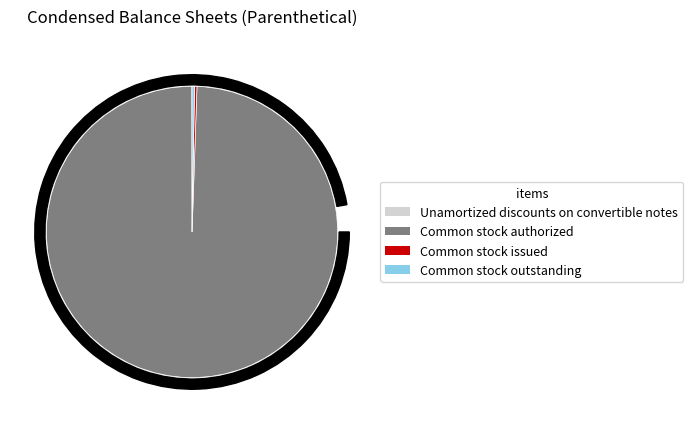

Is it true that Common stock issued is 0% of the pie?

True